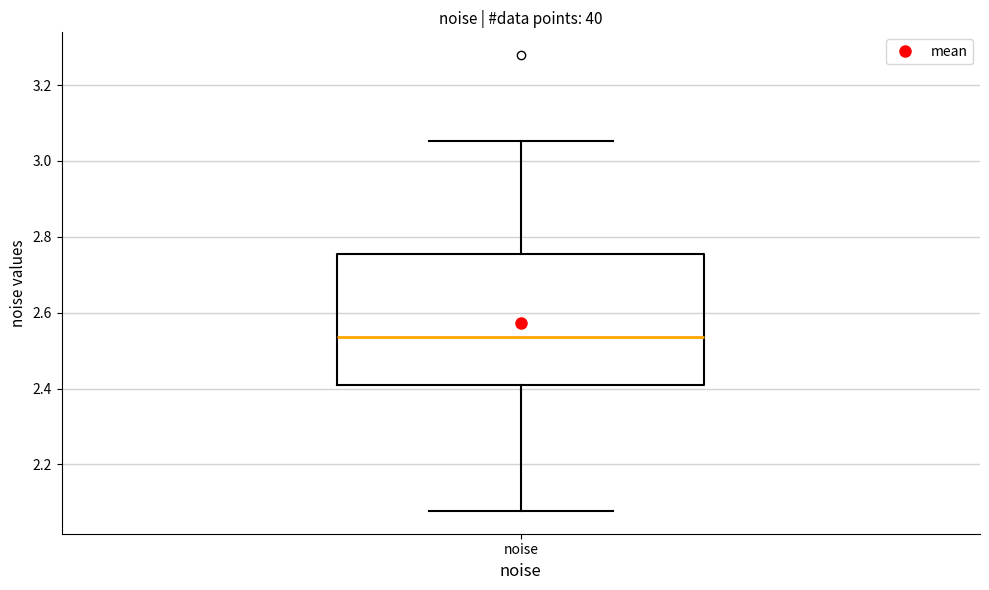

Read this box plot against the y-axis: the position of the median line, the range covered by the box, and the ends of both whiskers. The values are not printed on the chart, so give them approximately, as read against the axis.

median 2.54, box 2.40 to 2.76, whiskers 2.08 to 3.06